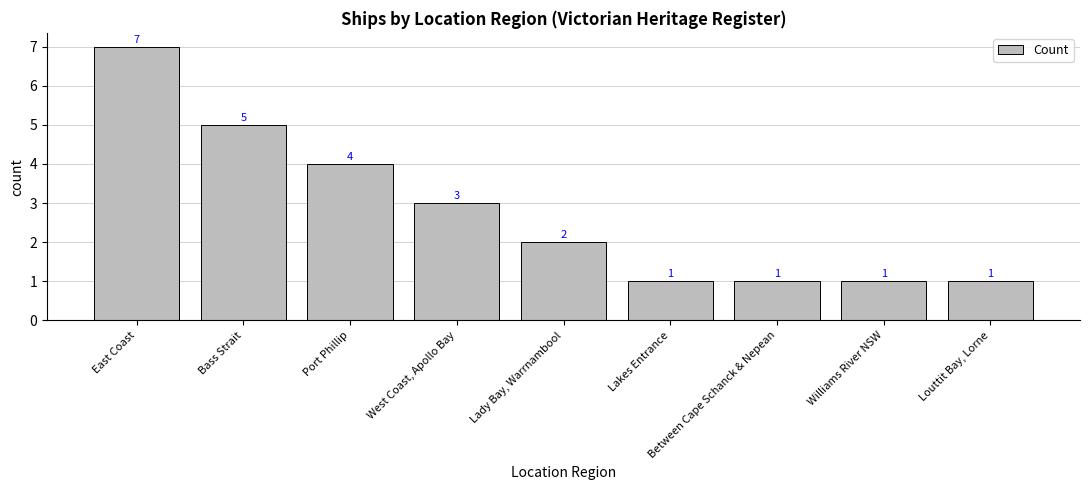

True or false: the data shows 5 at Bass Strait.

True